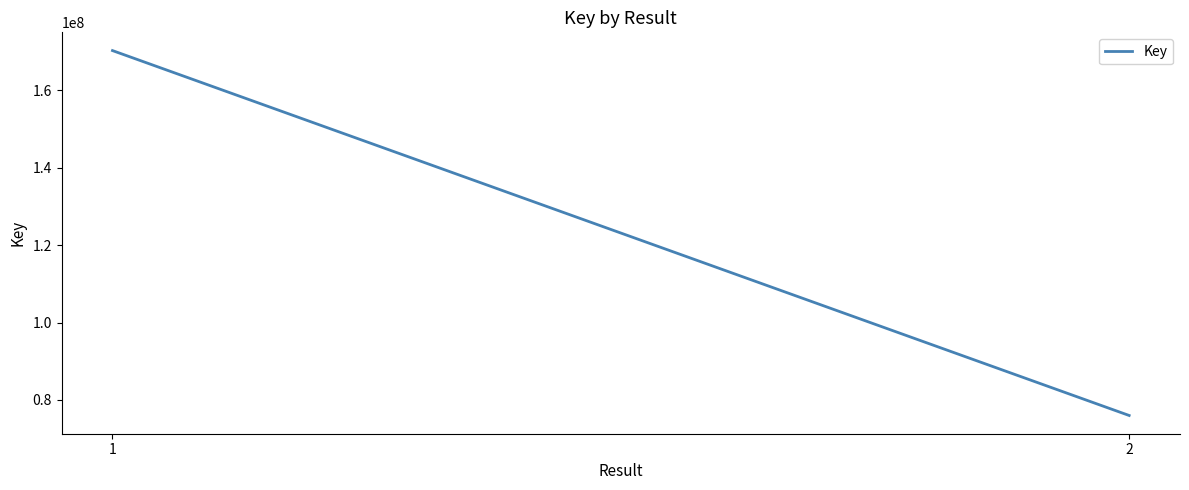

Between 2 and 1, which is larger?

1